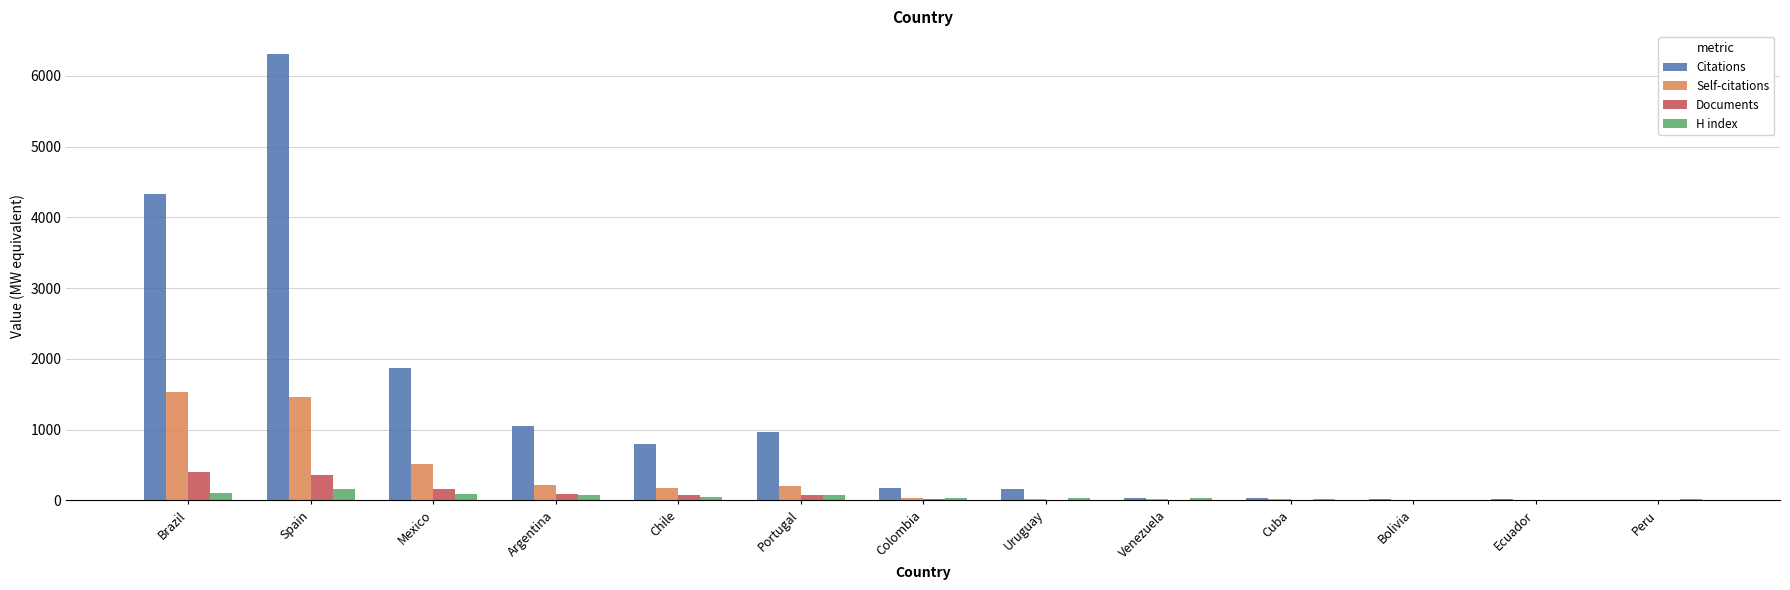

What is the sum of all Documents values?

1193